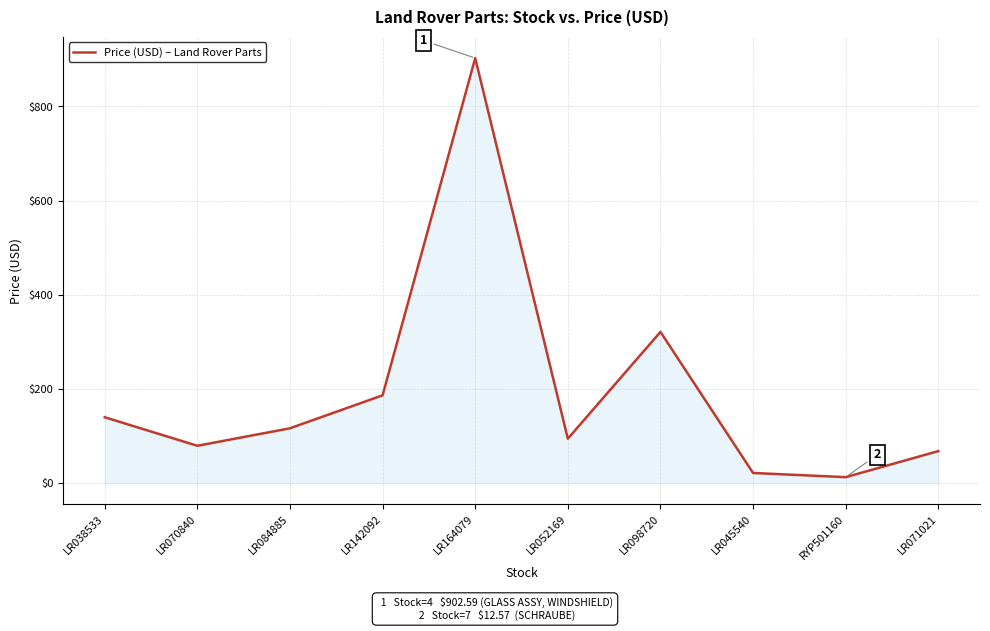

True or false: the data shows 108.2 at LR071021.

False